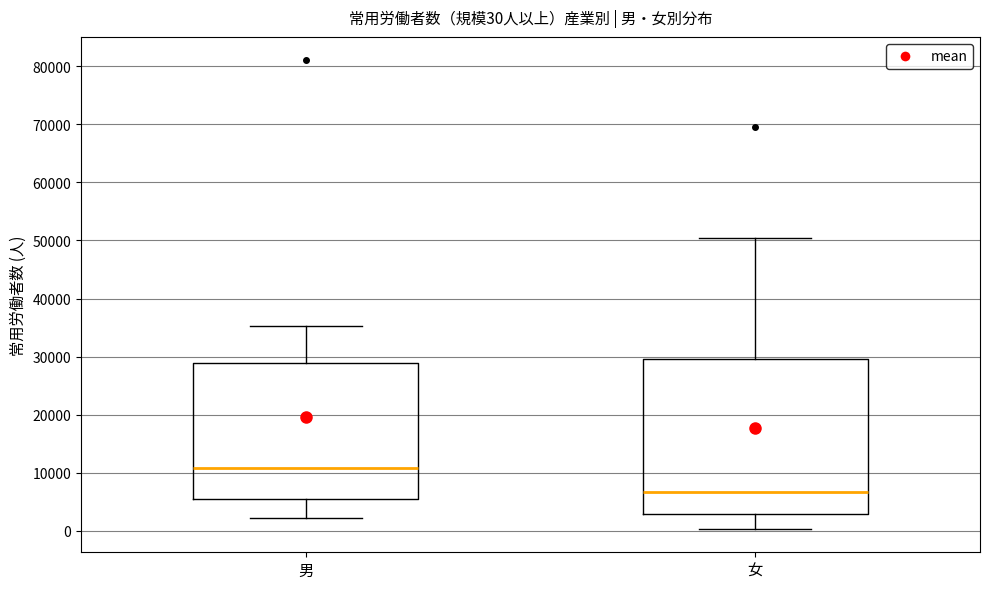

Comparing the boxes themselves (not the whiskers), which one is the tallest?

女